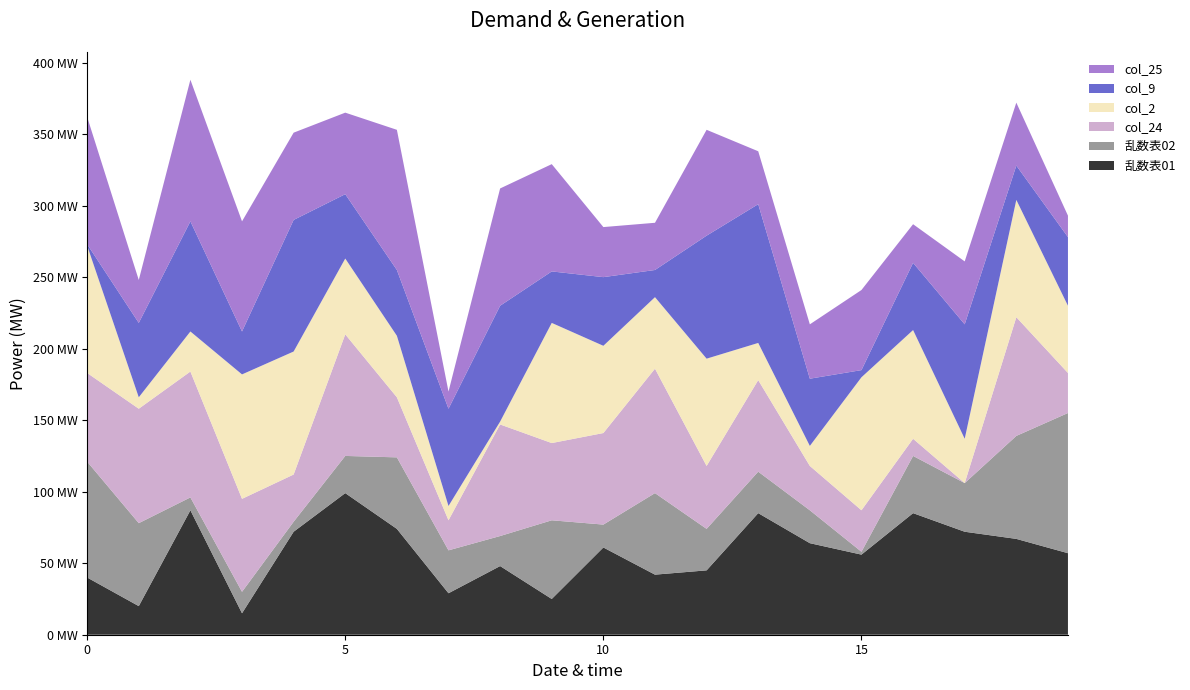

Reading left to right, what are all the values shown in this chart?

乱数表01: 0=40	1=20	2=87	3=15	4=72	5=99	6=74	7=29	8=48	9=25	10=61	11=42	12=45	13=85	14=64	15=56	16=85	17=72	18=67	19=57
乱数表02: 0=81	1=58	2=9	3=15	4=7	5=26	6=50	7=30	8=21	9=55	10=16	11=57	12=29	13=29	14=23	15=2	16=40	17=34	18=72	19=98
col_24: 0=62	1=80	2=88	3=65	4=33	5=85	6=42	7=21	8=78	9=54	10=64	11=87	12=44	13=64	14=31	15=29	16=12	17=0	18=83	19=28
col_2: 0=89	1=8	2=28	3=87	4=86	5=53	6=43	7=10	8=2	9=84	10=61	11=50	12=75	13=26	14=14	15=93	16=76	17=31	18=82	19=47
col_9: 0=1	1=52	2=77	3=30	4=92	5=45	6=46	7=68	8=81	9=36	10=48	11=19	12=86	13=97	14=47	15=5	16=47	17=80	18=24	19=48
col_25: 0=89	1=30	2=99	3=77	4=61	5=57	6=98	7=12	8=82	9=75	10=35	11=33	12=74	13=37	14=38	15=56	16=27	17=44	18=44	19=15